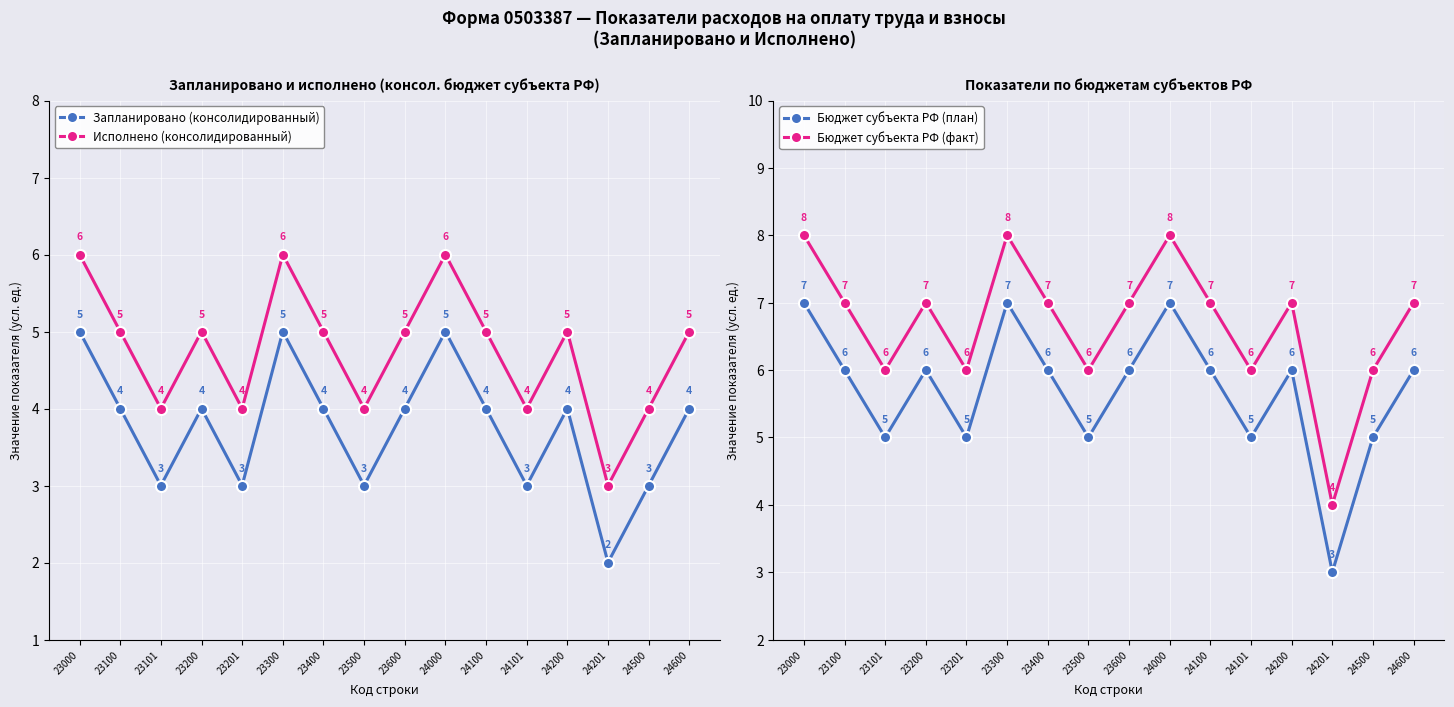

What is the difference between the maximum and minimum values in the Бюджет субъекта РФ (факт) series?

4